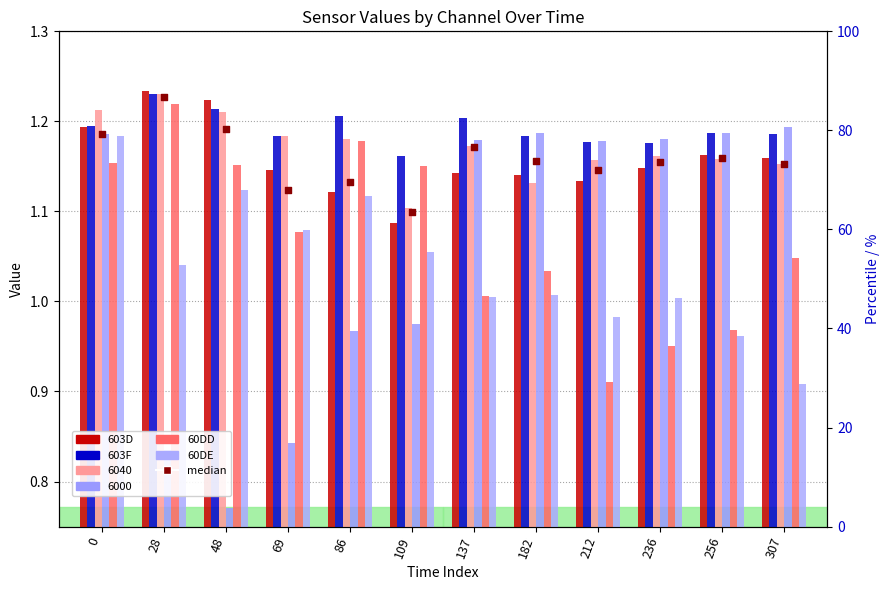

Which series has the largest total across all categories?

603F